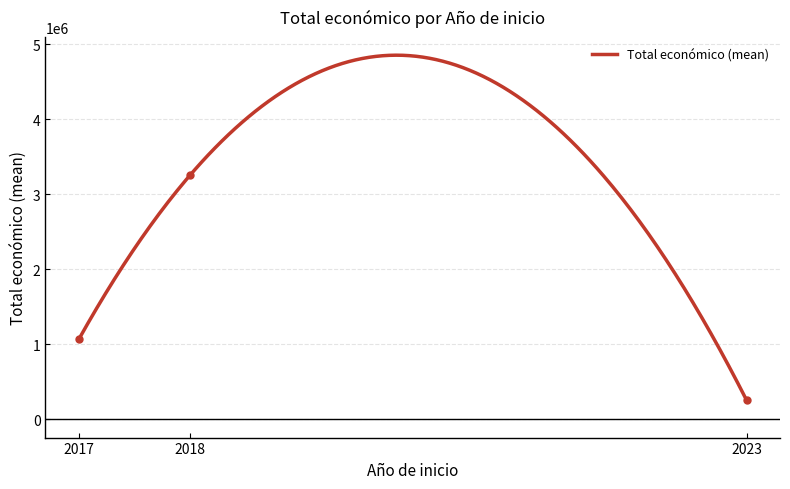

What is the maximum value for Total económico (mean)?

4856124.3